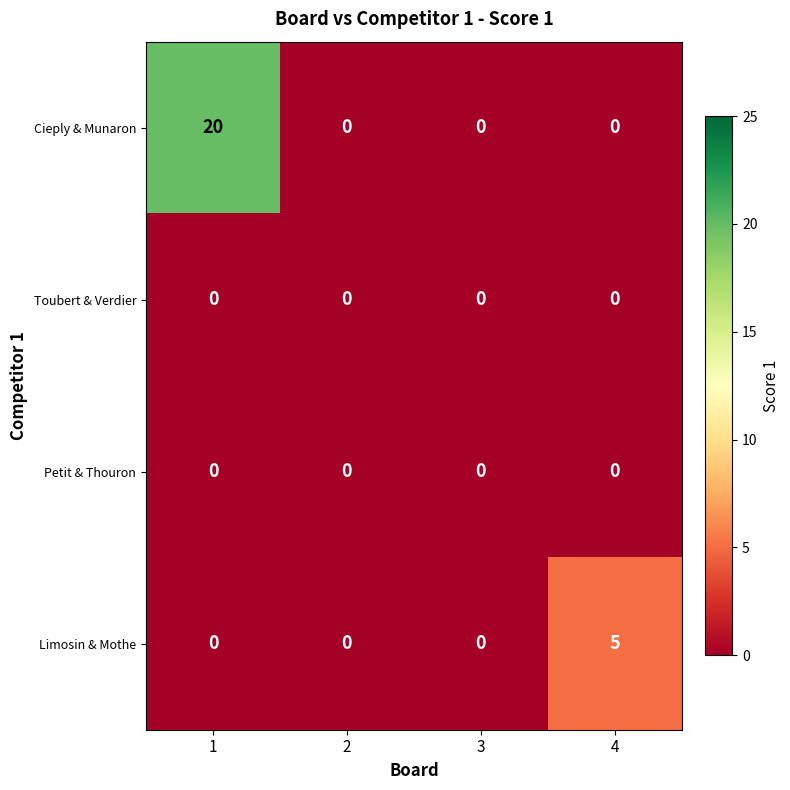

The Toubert & Verdier series shows 0 at 1. True or false?

True